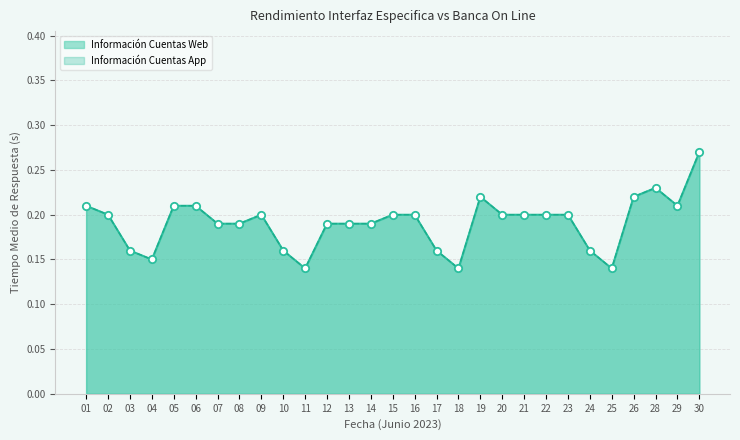

Which series contains the lowest Y value?

Información Cuentas Web